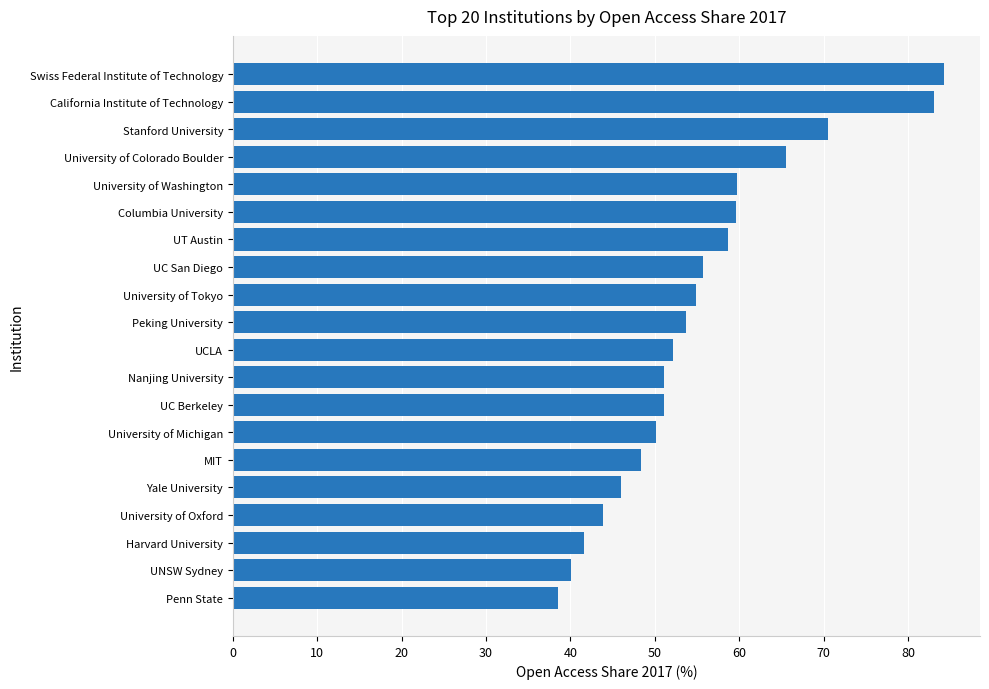

Which has a higher value, Harvard University or Swiss Federal Institute of Technology?

Swiss Federal Institute of Technology